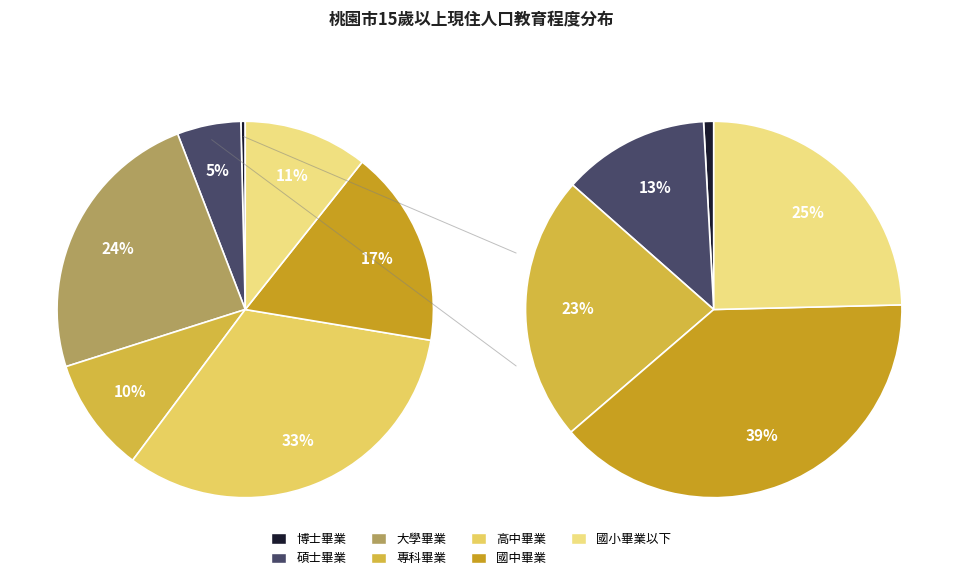

Which category has the smallest portion of the pie?

博士畢業